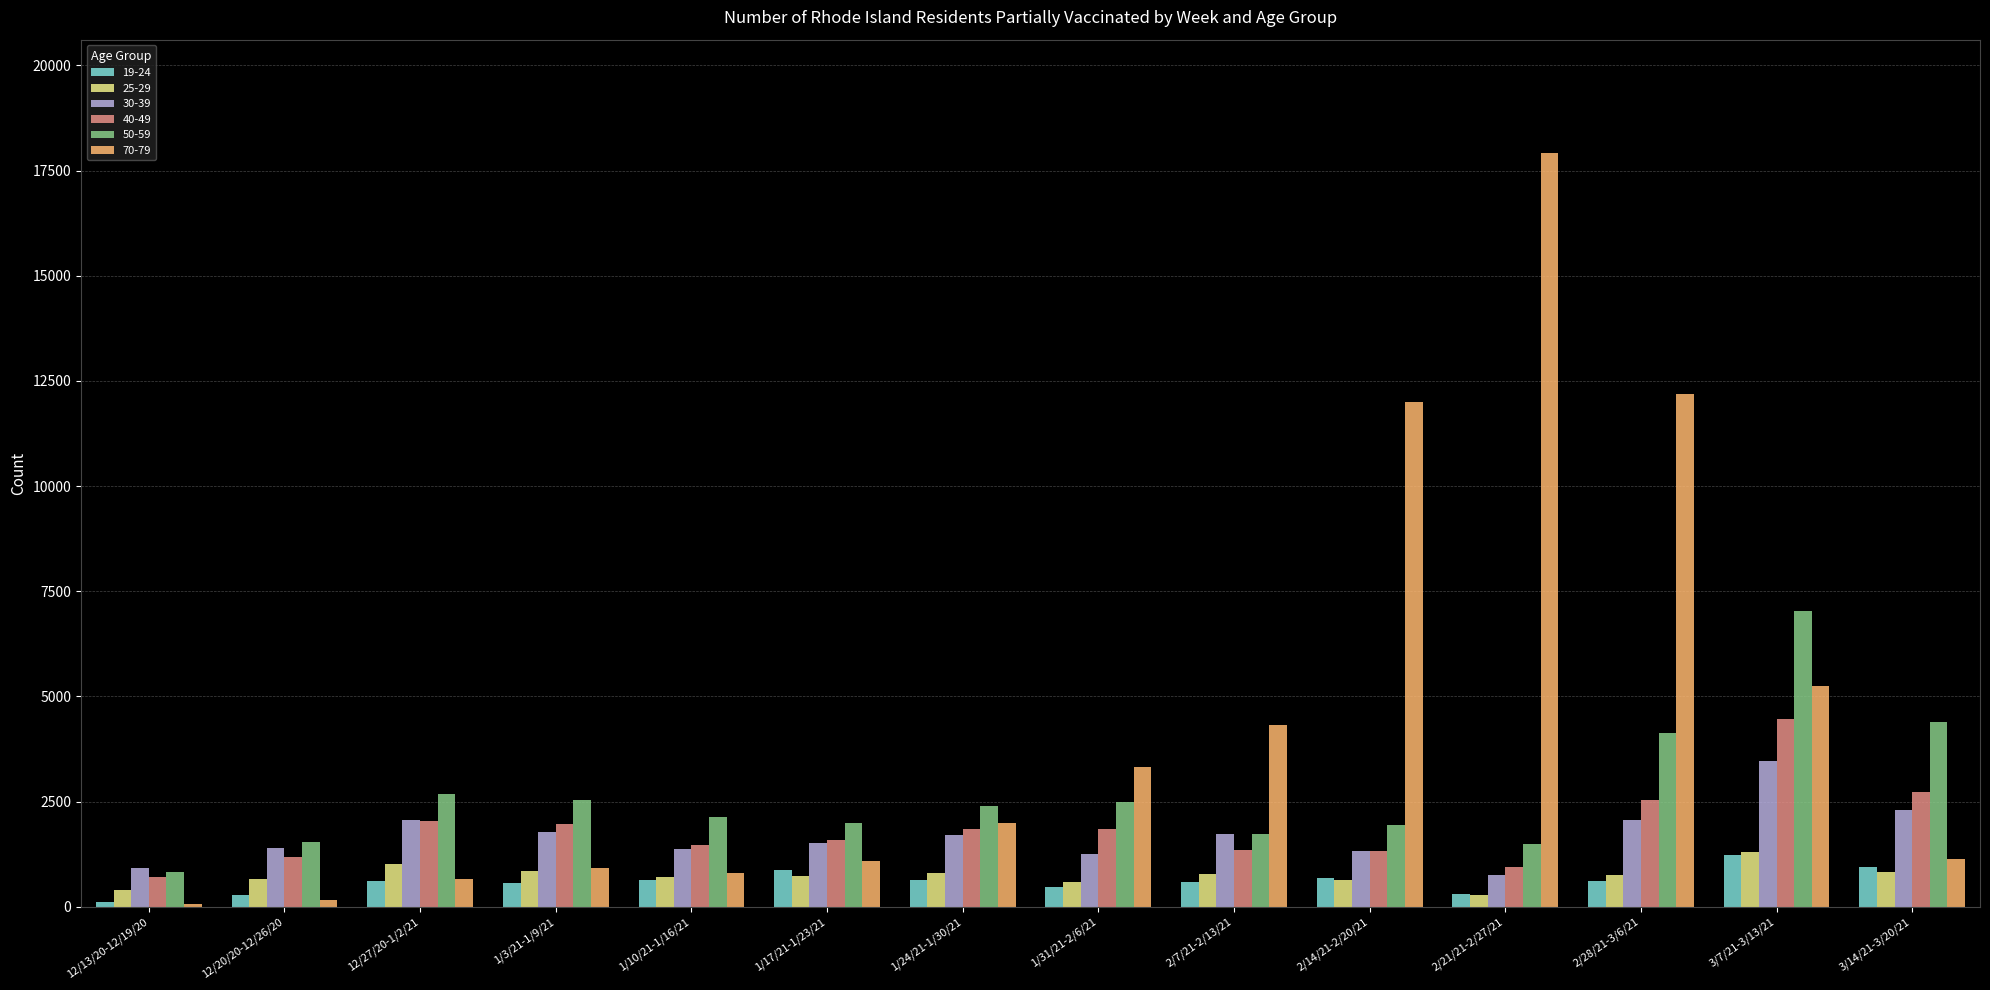

How many distinct data groups are displayed?

6